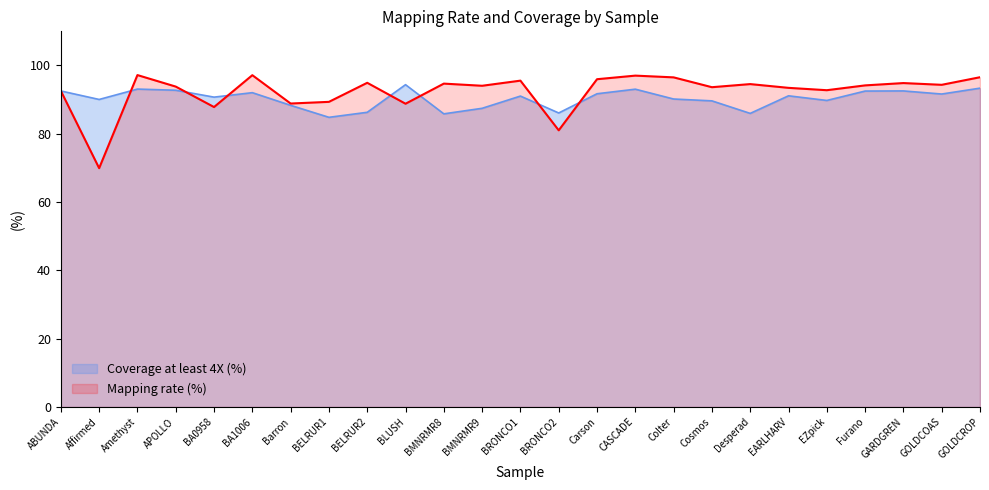

What position from the left is BLUSH?

10